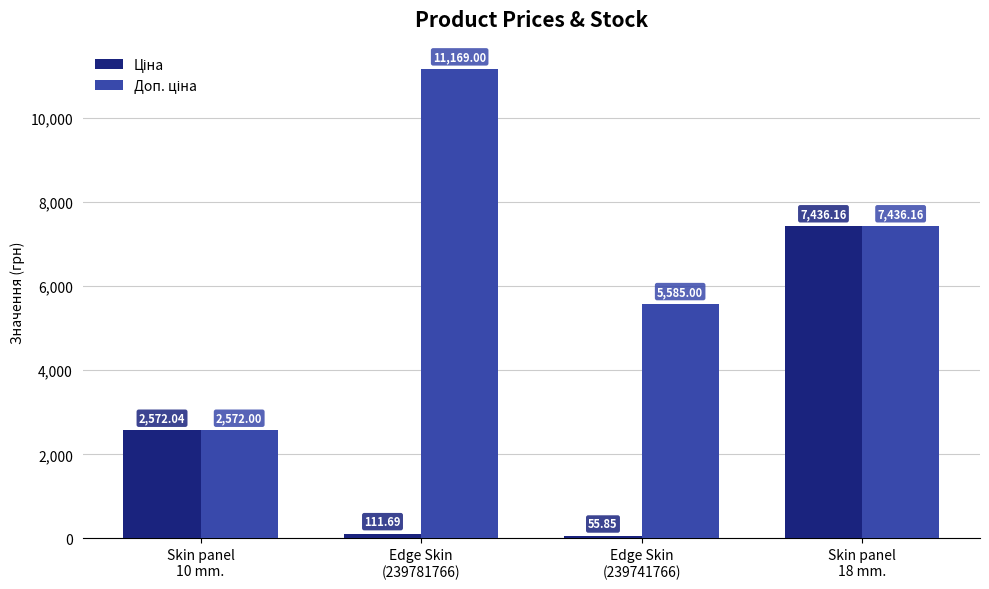

At how many categories does at least one series exceed 3063?

3